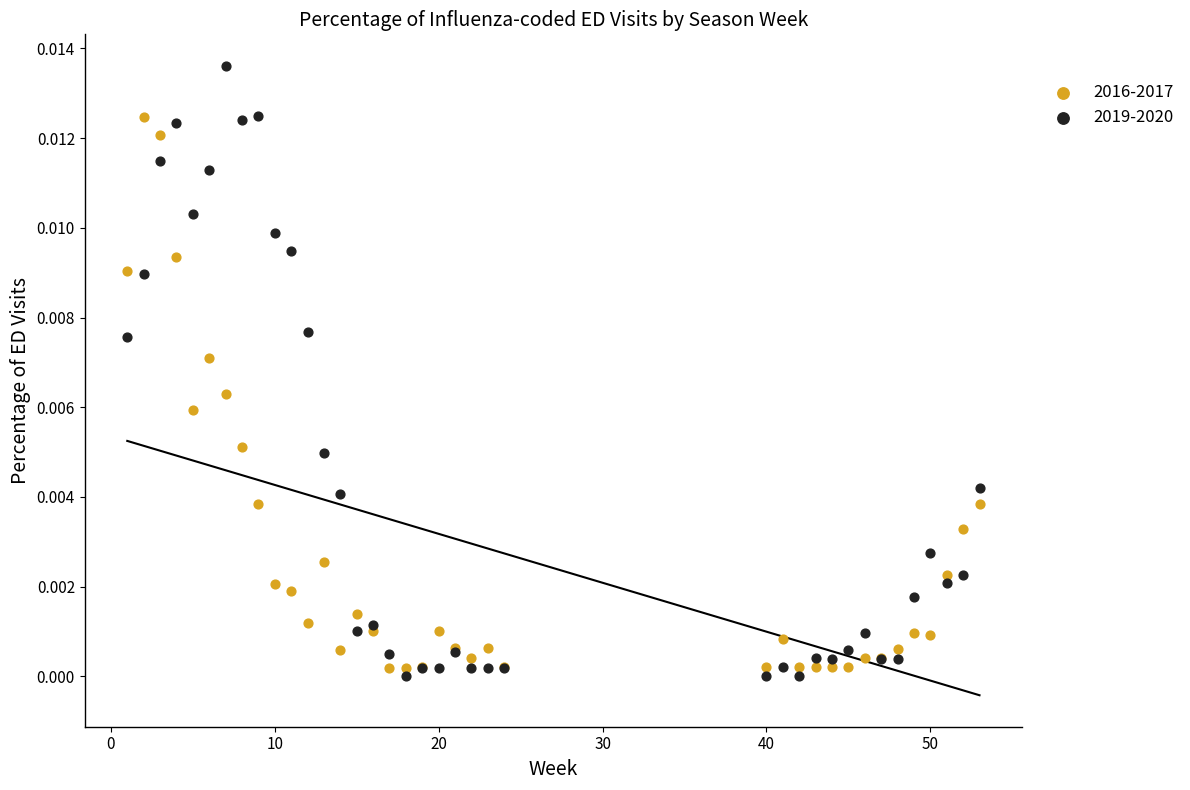

Which series reaches the maximum Y coordinate?

2019-2020